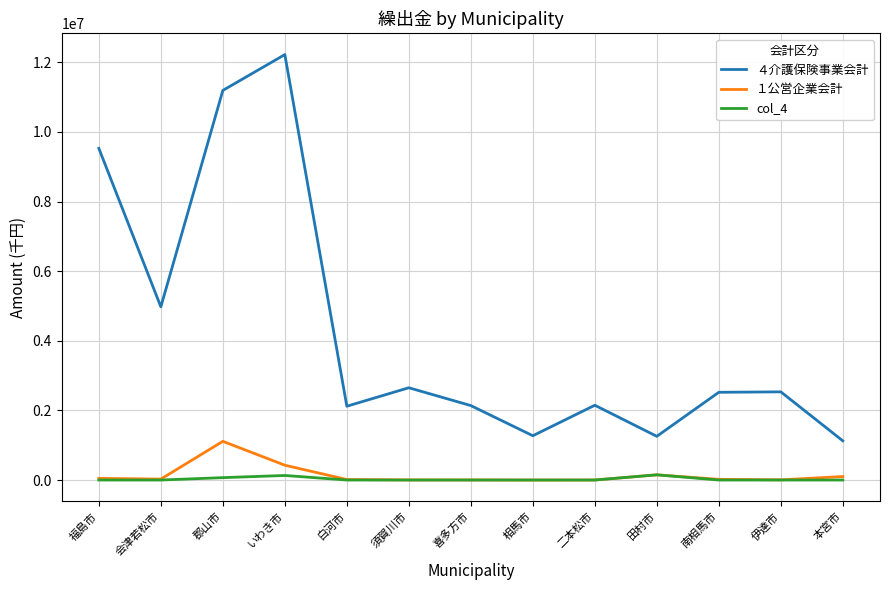

What is the total value across all series at 相馬市?

1272486